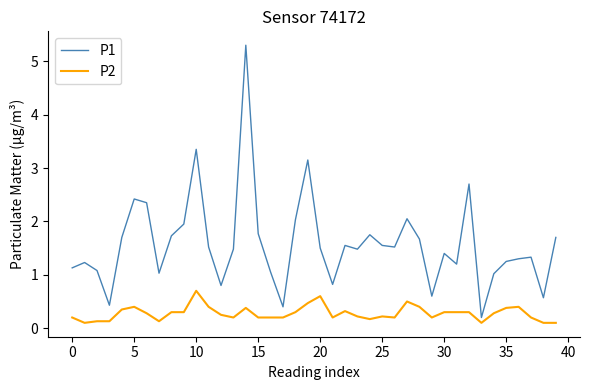

Which series has the largest range (max minus min)?

P1